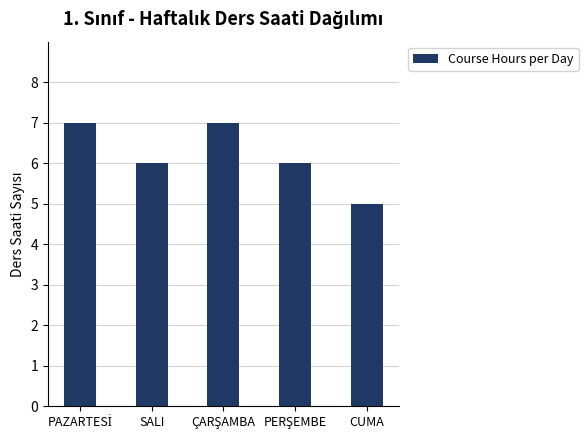

Is it true that the value at CUMA is 3?

False